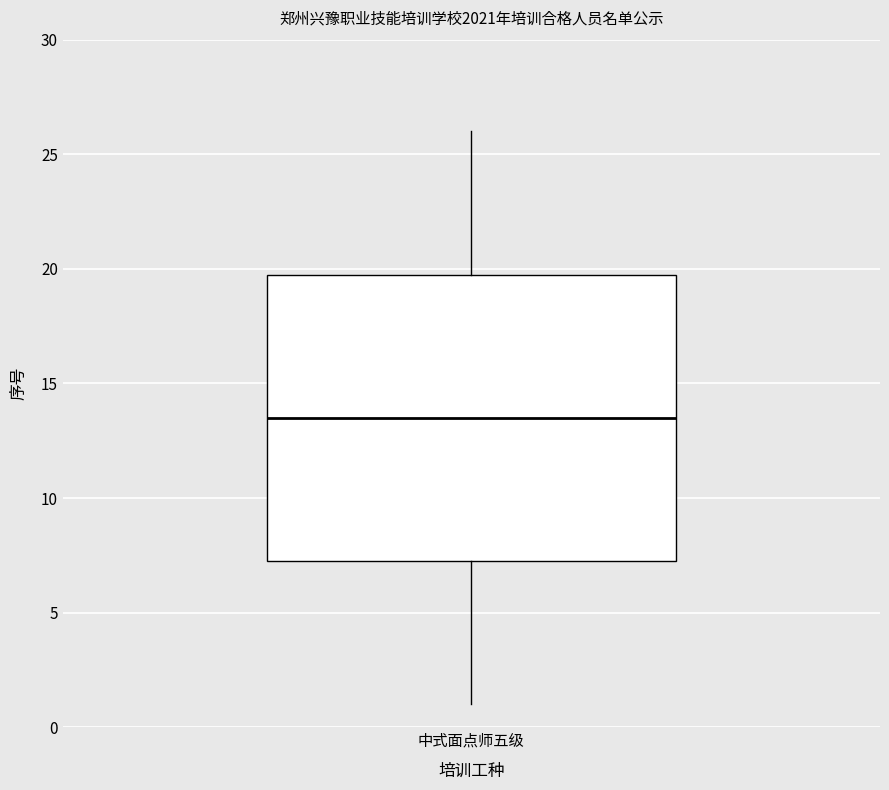

Where does the upper whisker of the box for 中式面点师五级 end on the y-axis? The values are not printed on the chart, so give them approximately, as read against the axis.

26.0